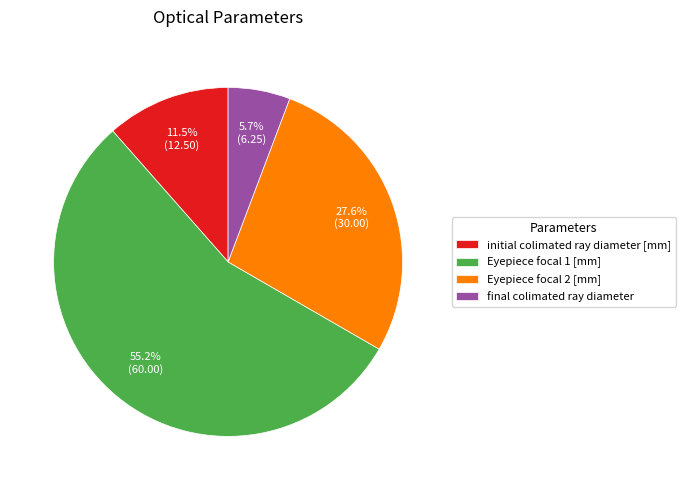

Between Eyepiece focal 2 [mm] and Eyepiece focal 1 [mm], which is larger?

Eyepiece focal 1 [mm]